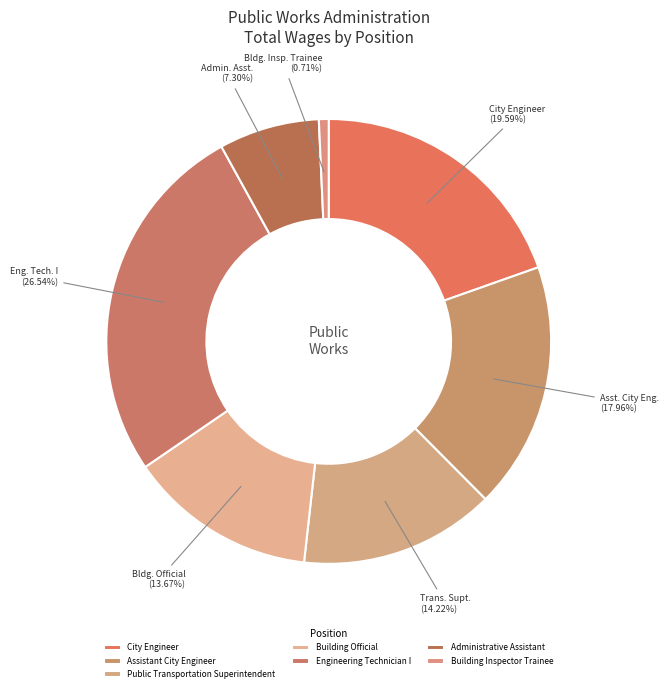

The Engineering Technician I slice represents 21% of the pie. True or false?

False